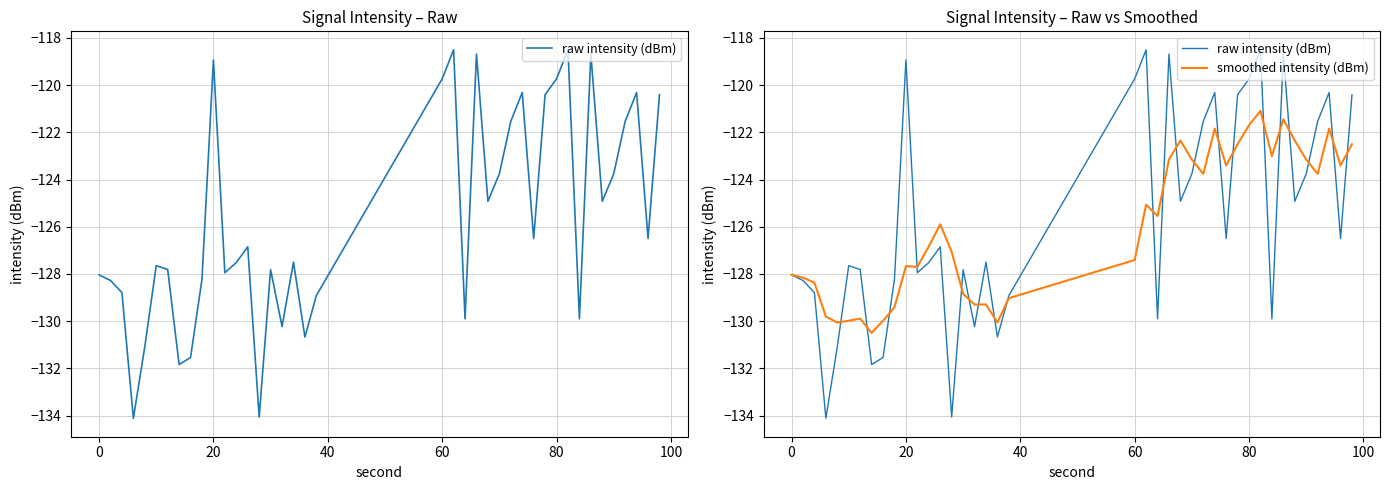

True or false: smoothed intensity (dBm) and raw intensity (dBm) cross at least once.

True